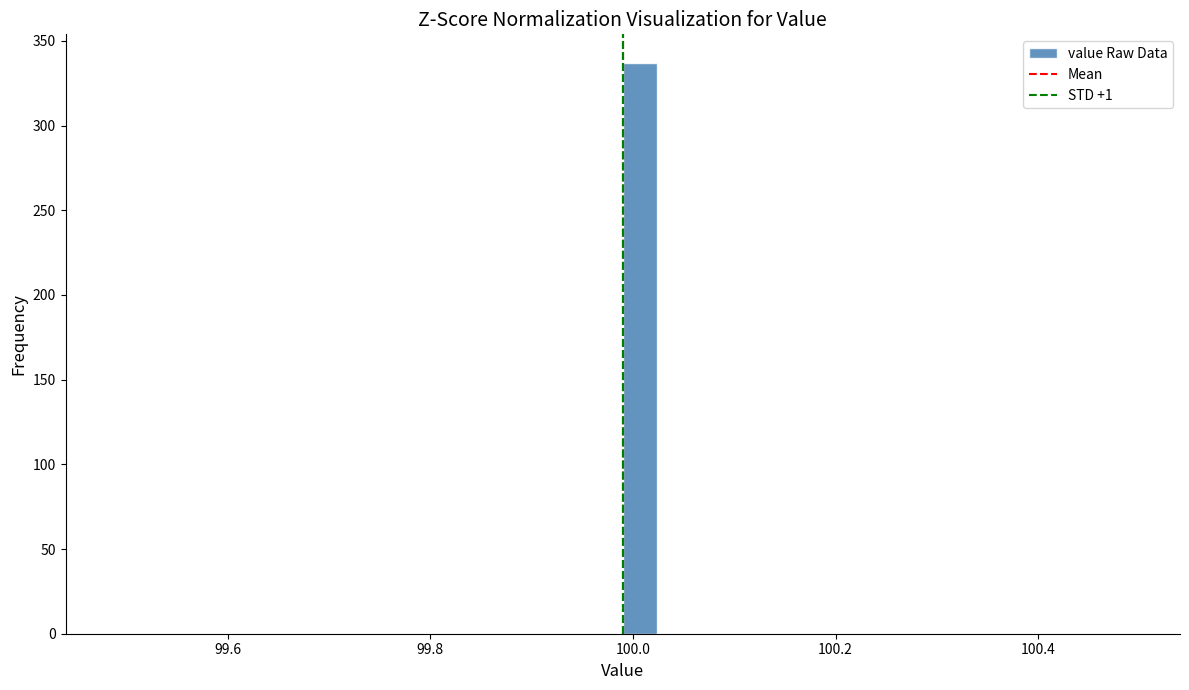

Around what value on the x-axis is the tallest bar? Give the approximate position of its centre, as read against the axis.

100.00